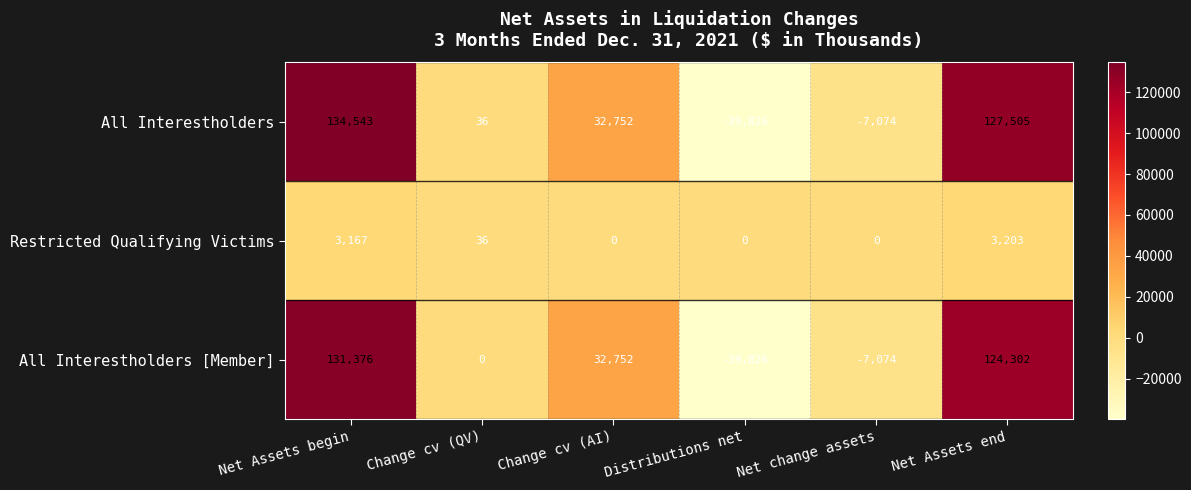

Reading right to left, extract all data points from this chart.

All Interestholders: Net Assets end=127505	Net change assets=-7074	Distributions net=-39826	Change cv (AI)=32752	Change cv (QV)=36	Net Assets begin=134543
Restricted Qualifying Victims: Net Assets end=3203	Net change assets=0	Distributions net=0	Change cv (AI)=0	Change cv (QV)=36	Net Assets begin=3167
All Interestholders [Member]: Net Assets end=124302	Net change assets=-7074	Distributions net=-39826	Change cv (AI)=32752	Change cv (QV)=0	Net Assets begin=131376